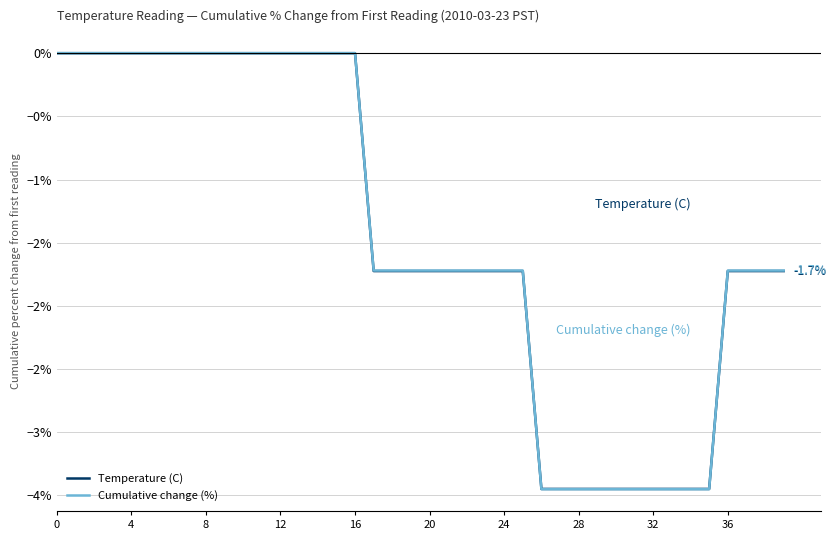

How many intersections are there between Temperature (C) and Cumulative change (%)?

2